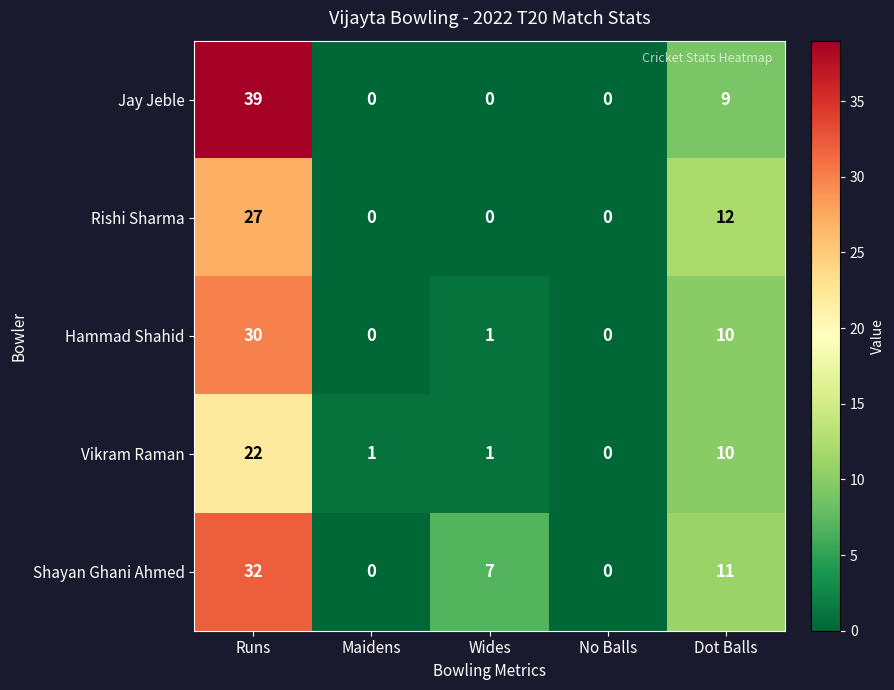

The value of Vikram Raman at Dot Balls is 3. True or false?

False